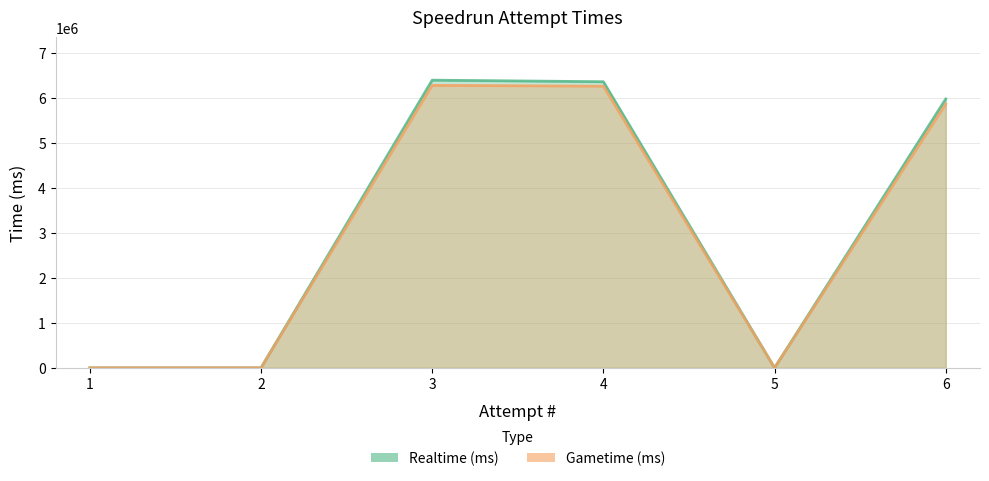

Where is Realtime (ms) nearest to the value 3194184?

6